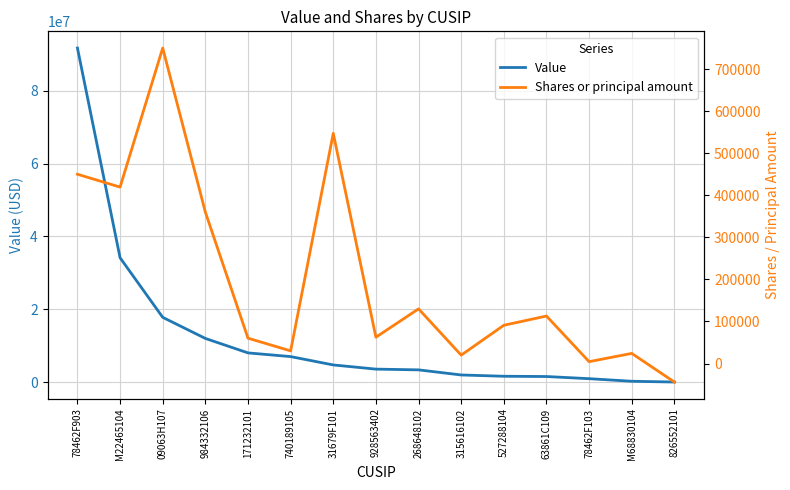

At which label does Value first exceed 3543000?

78462F903